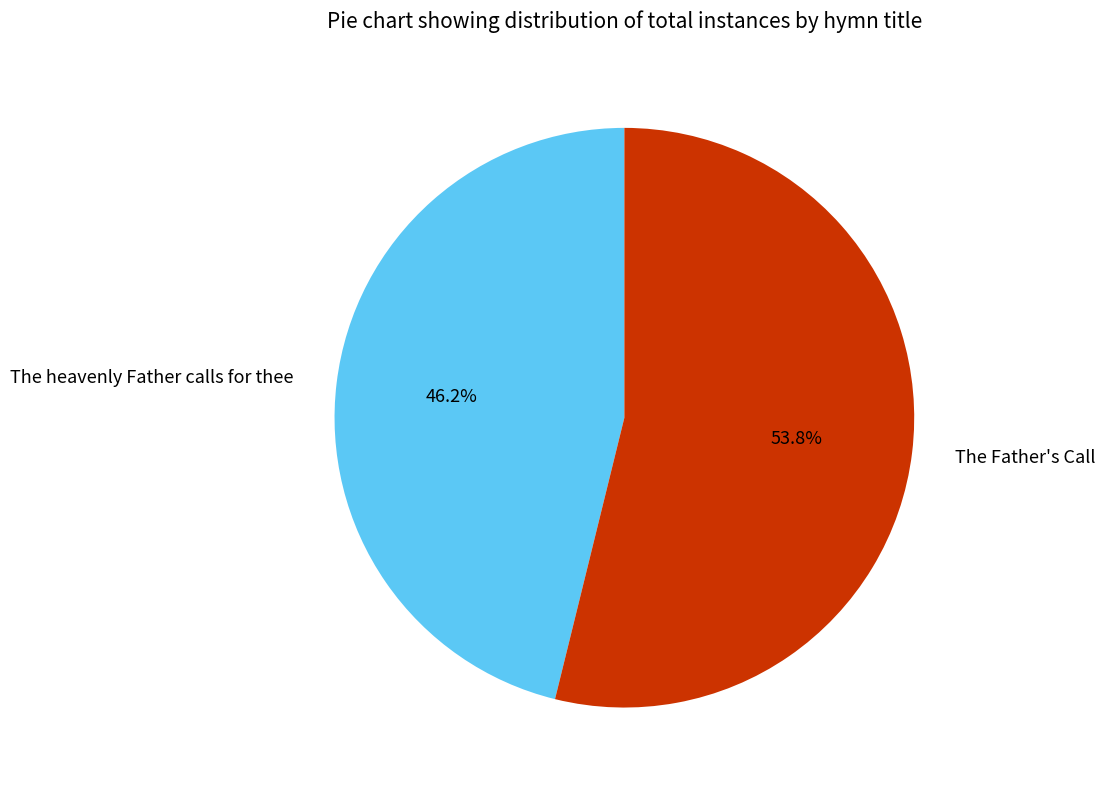

Is there any slice that represents more than half of the pie?

Yes